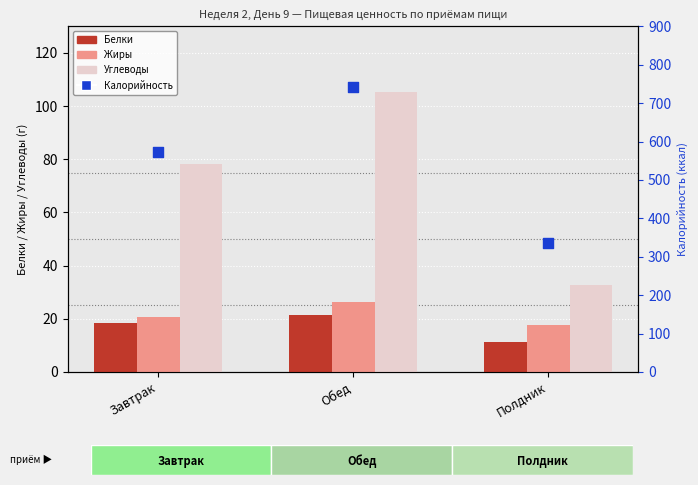

Which series reaches the maximum Y coordinate?

Калорийность